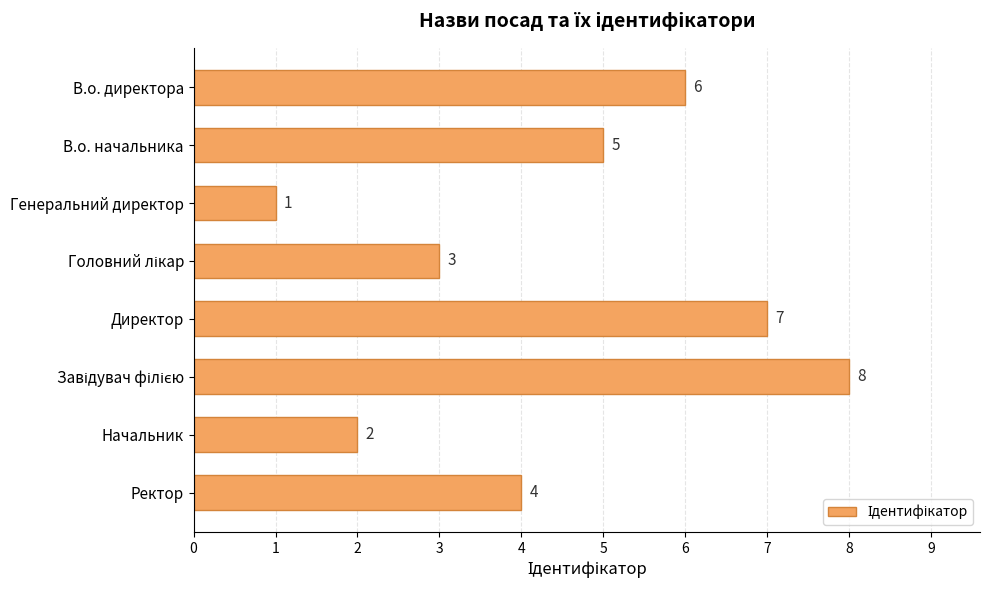

What is the maximum value shown in the chart?

8